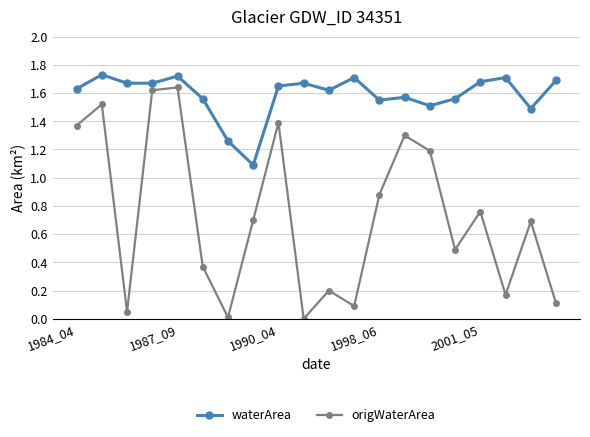

List the series in order of their overall mean, highest first.

waterArea, origWaterArea